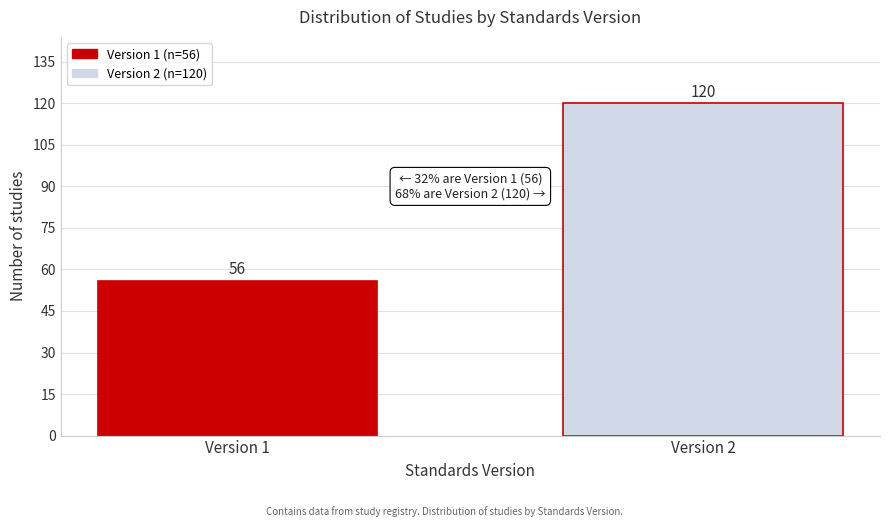

Reading left to right, extract all data points from this chart.

56	120